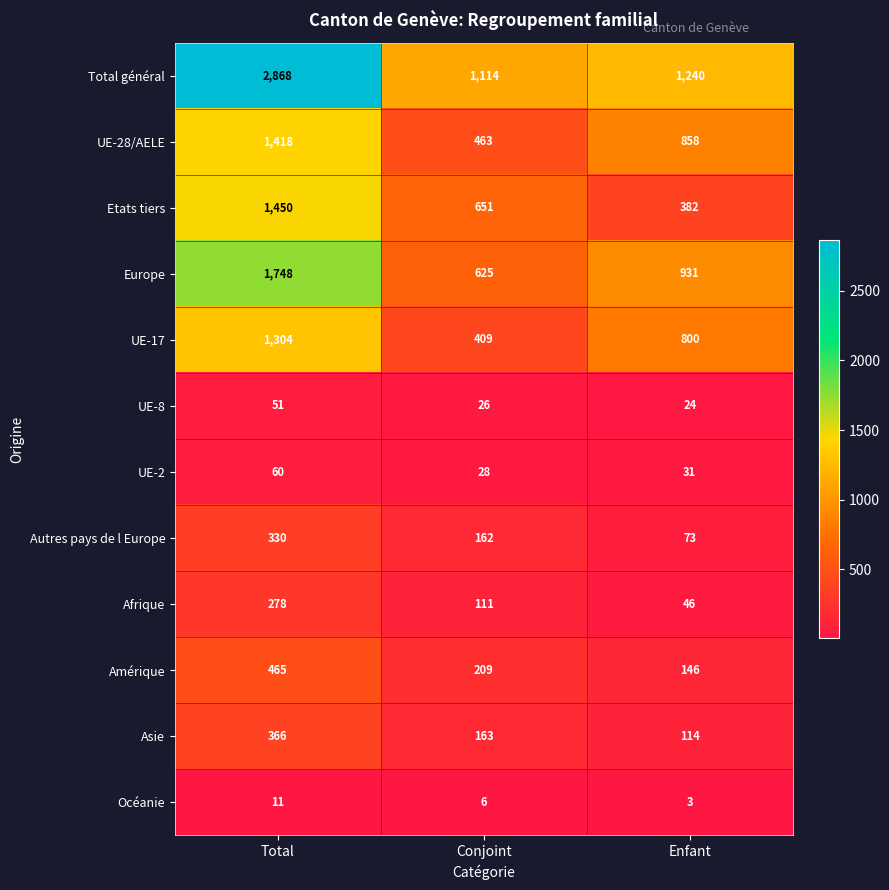

List the series in order of their peak value, lowest first.

Océanie, UE-8, UE-2, Afrique, Autres pays de l Europe, Asie, Amérique, UE-17, UE-28/AELE, Etats tiers, Europe, Total général